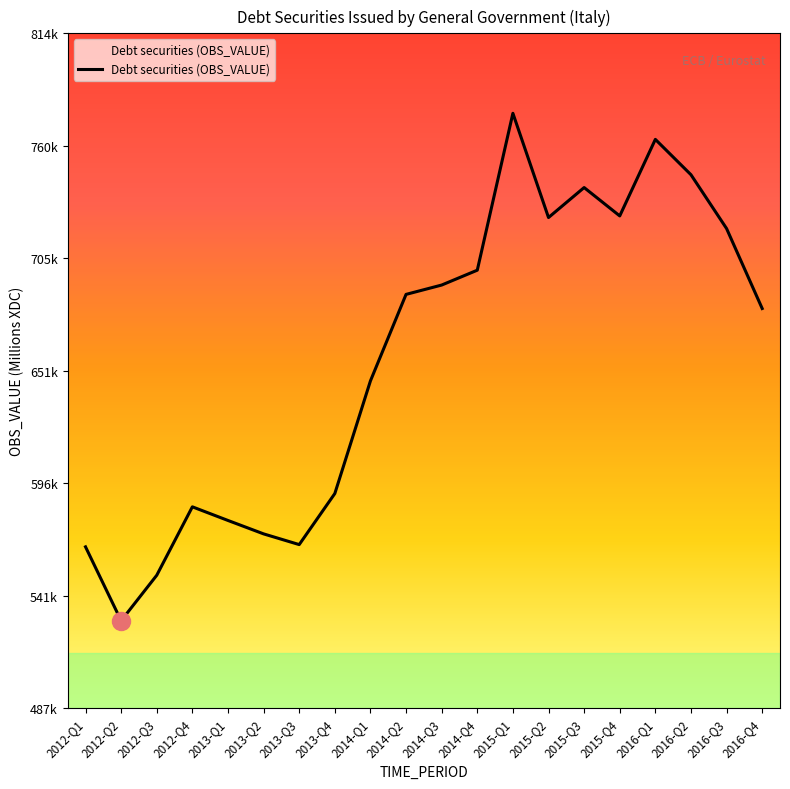

Does the chart display data point markers on the line(s)?

No